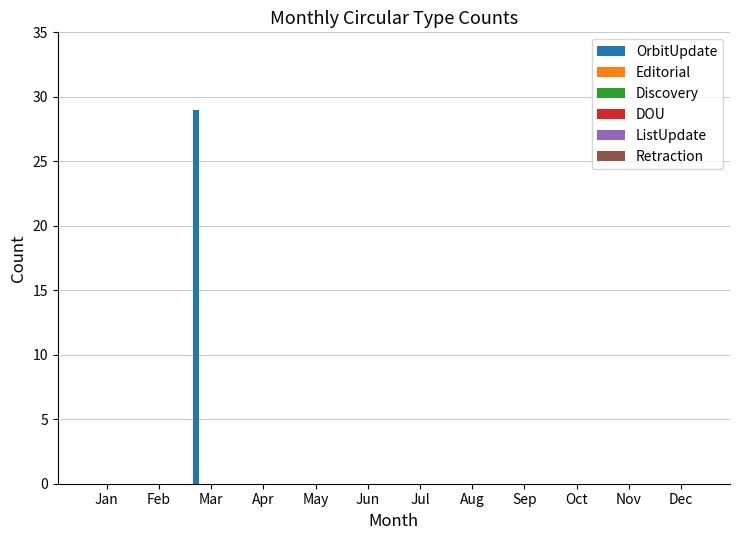

What is the maximum value shown in the chart?

29